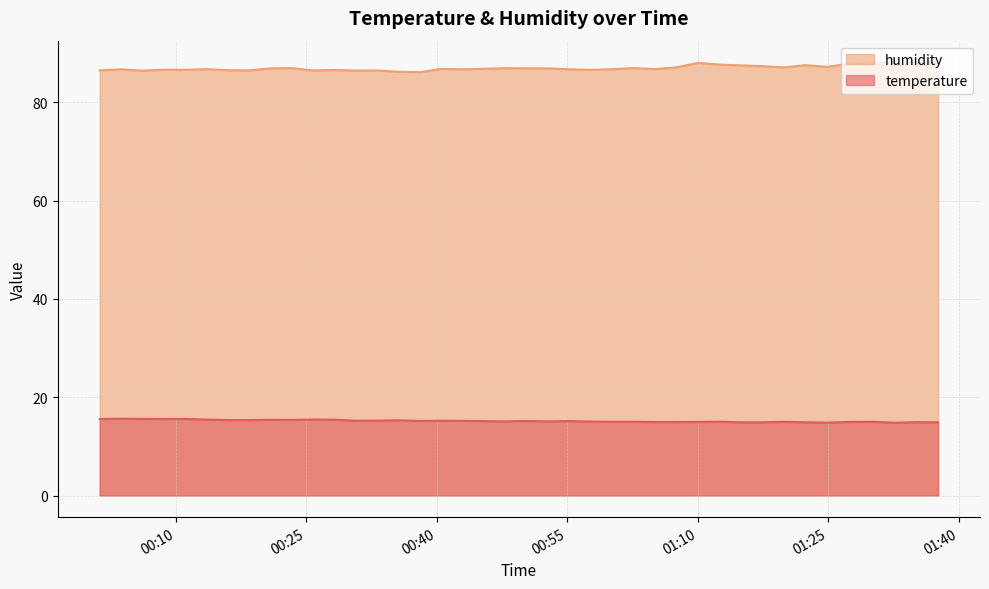

What is the minimum value shown in the chart?

14.8